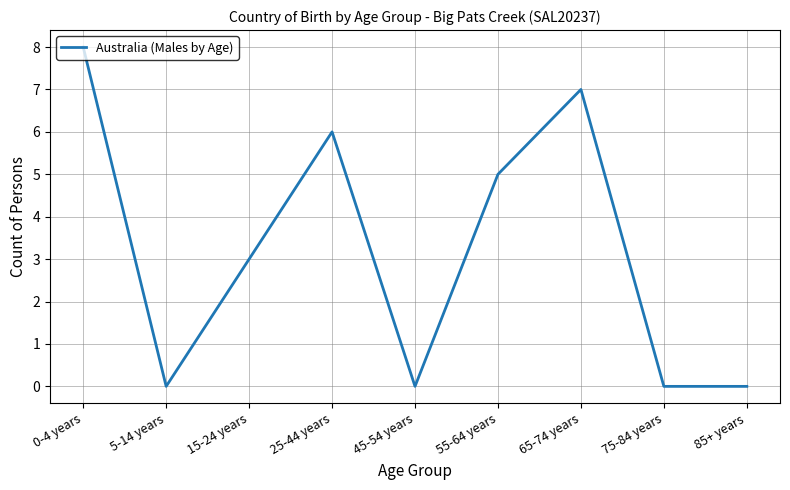

Reading right to left, extract all data points from this chart.

0	0	7	5	0	6	3	0	8